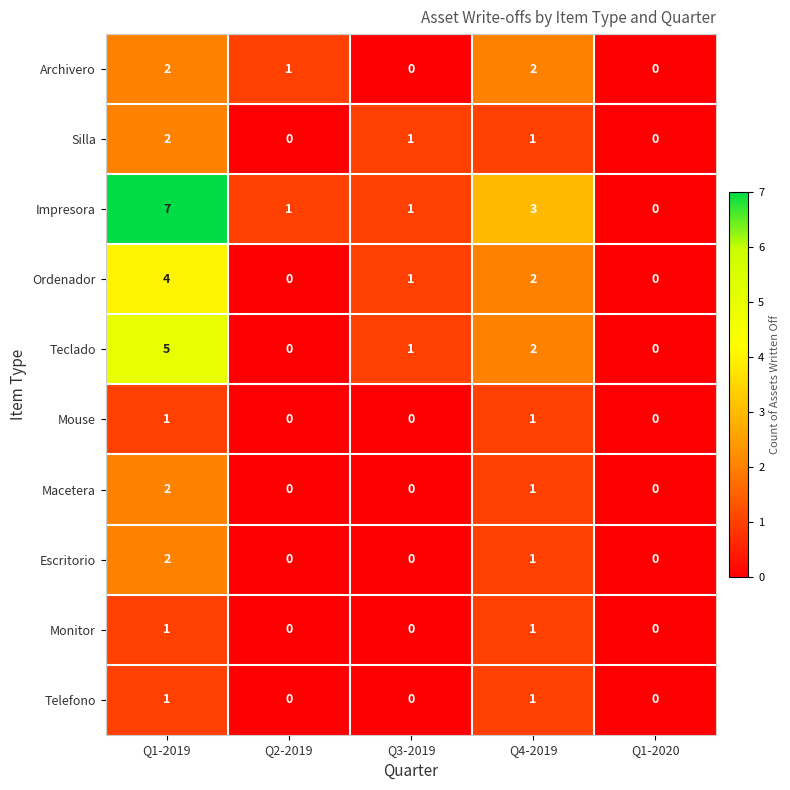

True or false: Macetera has a value of 1 at Q4-2019.

True